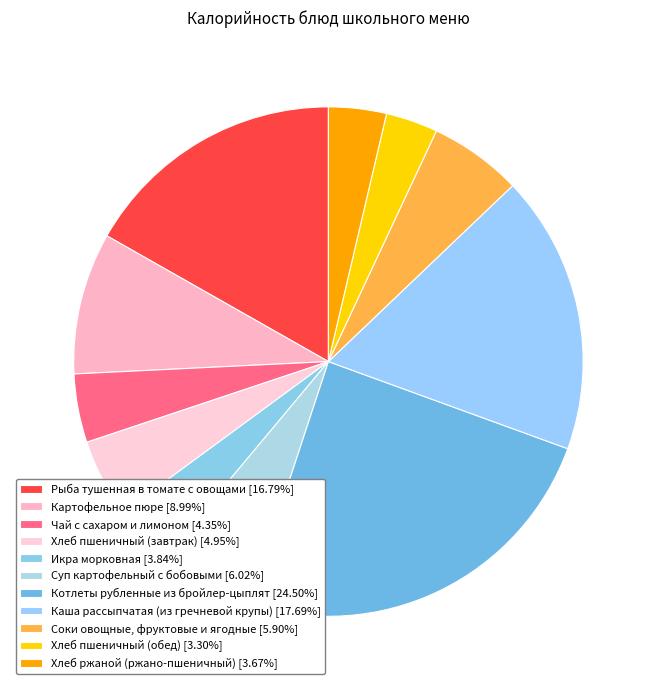

To the nearest percent, what is the average slice percentage?

9%